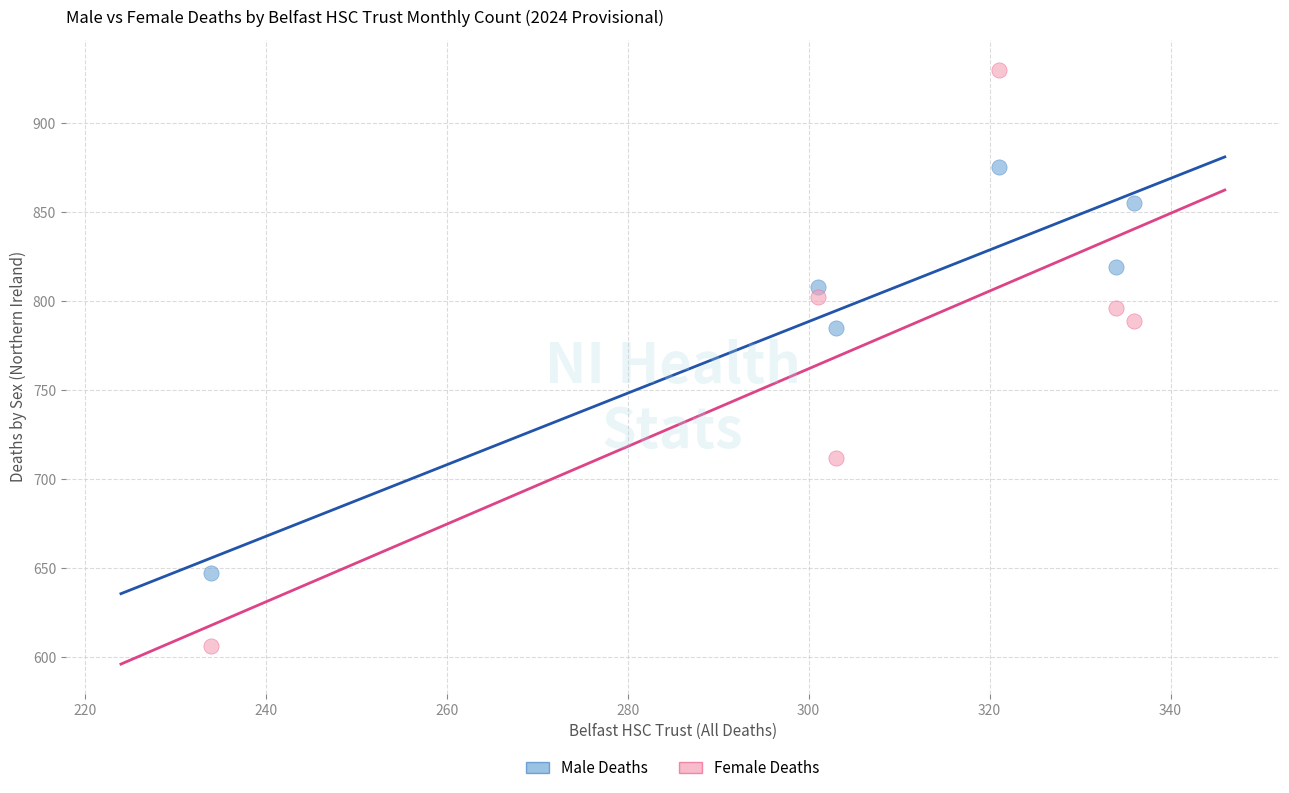

In the Male Deaths series, what Y value is closest to 761?

785